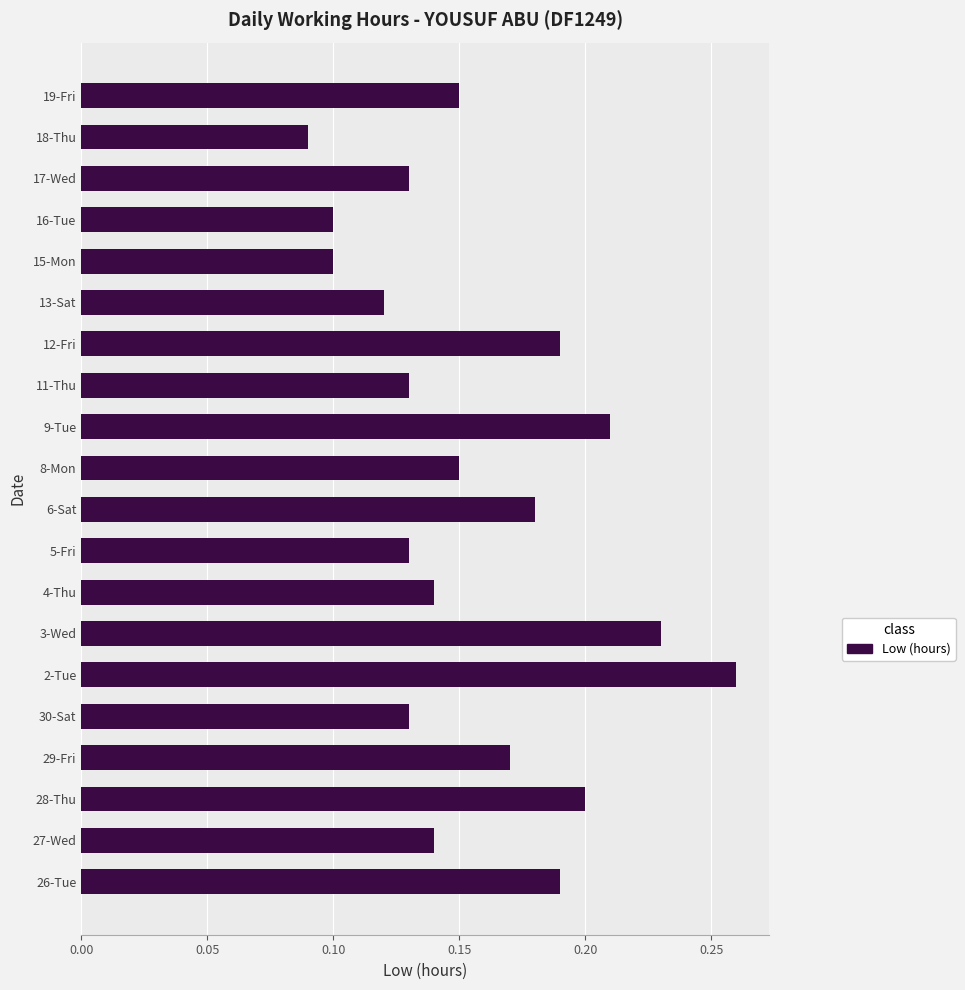

What is the sum of all values?

3.1